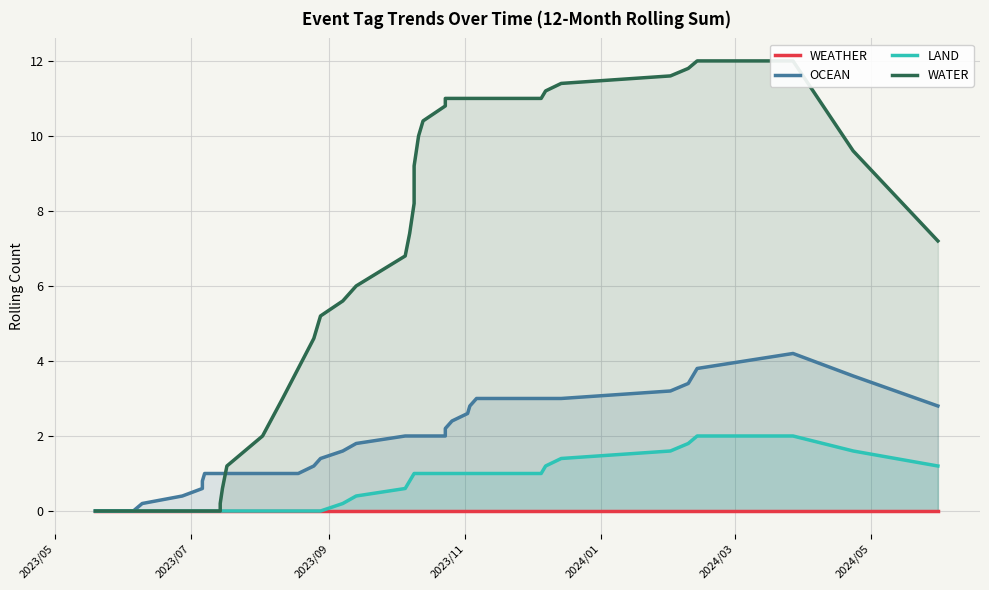

What is the average value of the OCEAN series?

1.8